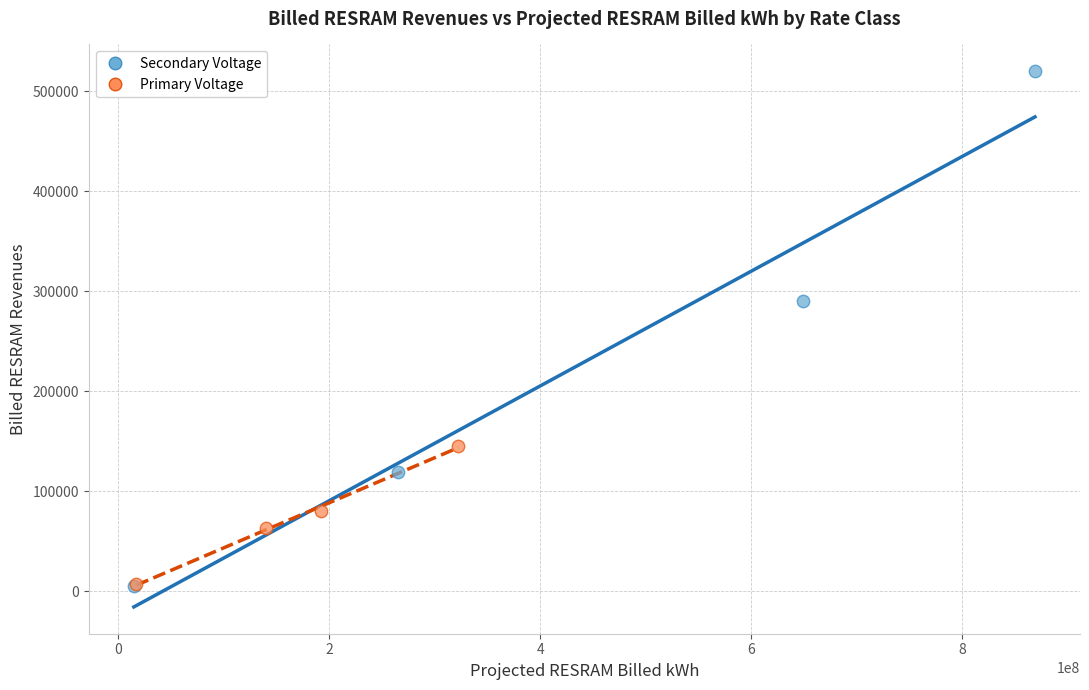

Which series contains the highest Y value?

Secondary Voltage